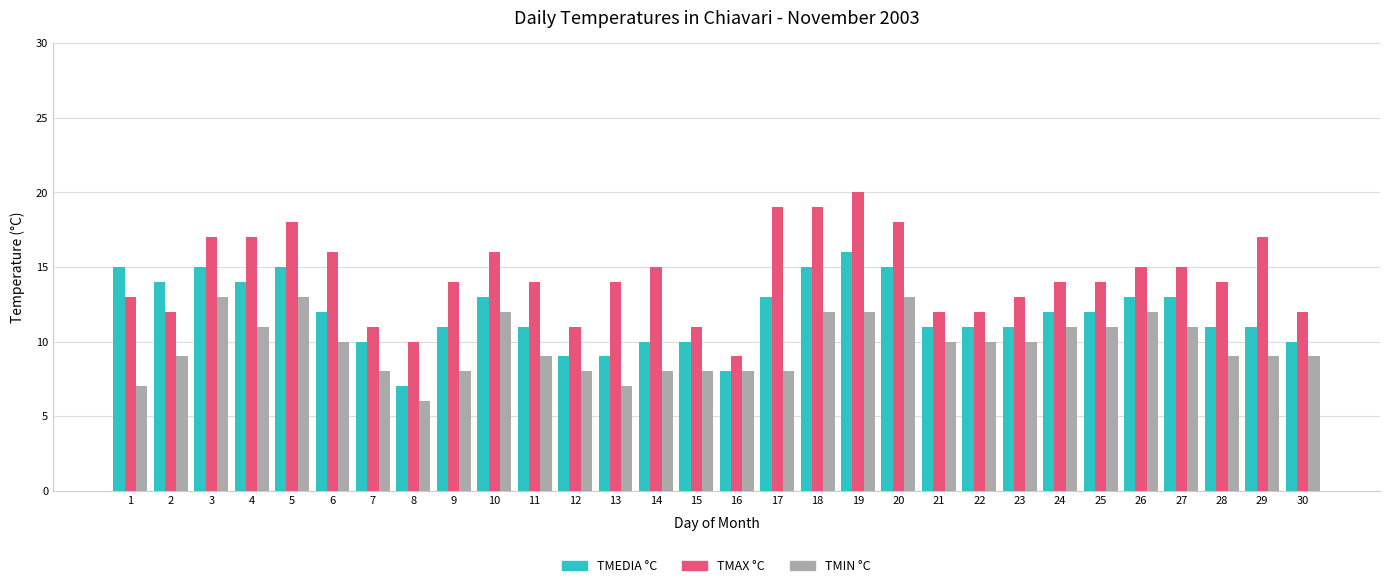

Where does the TMAX °C series first go above 14?

3